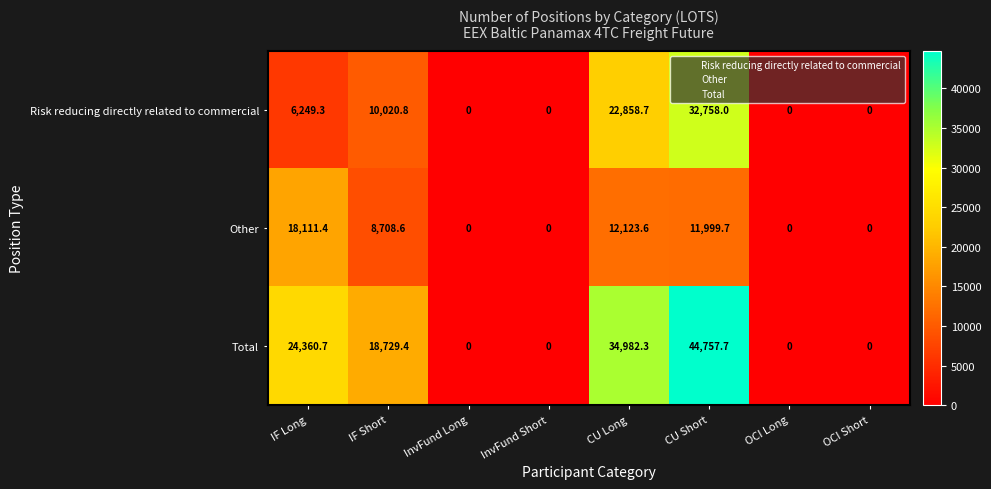

How many values in Total are above zero?

4